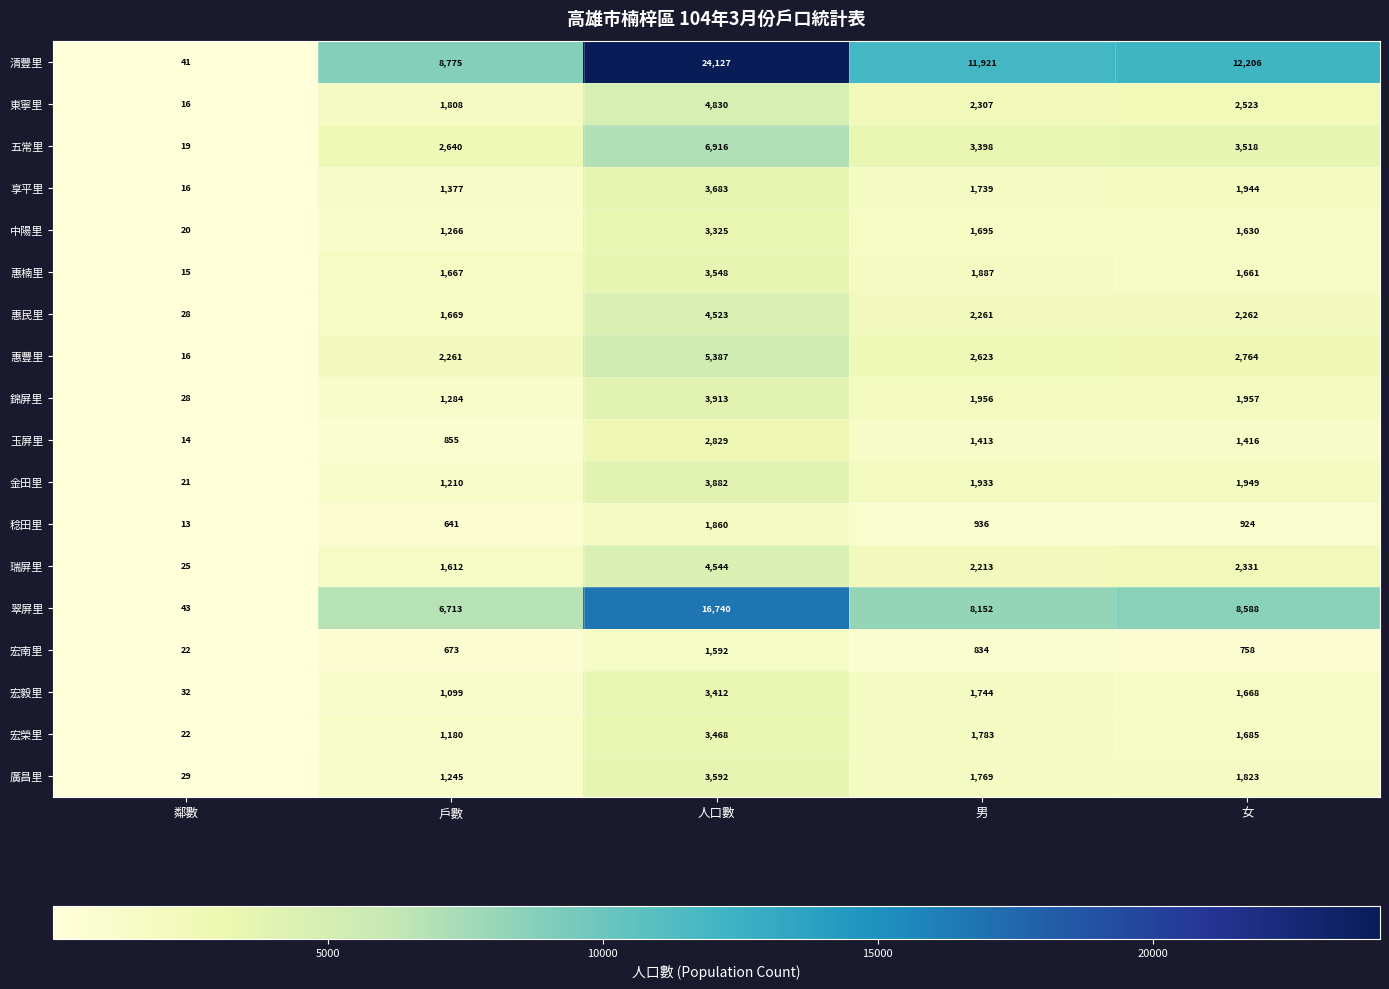

Which series has the widest spread of values?

清豐里